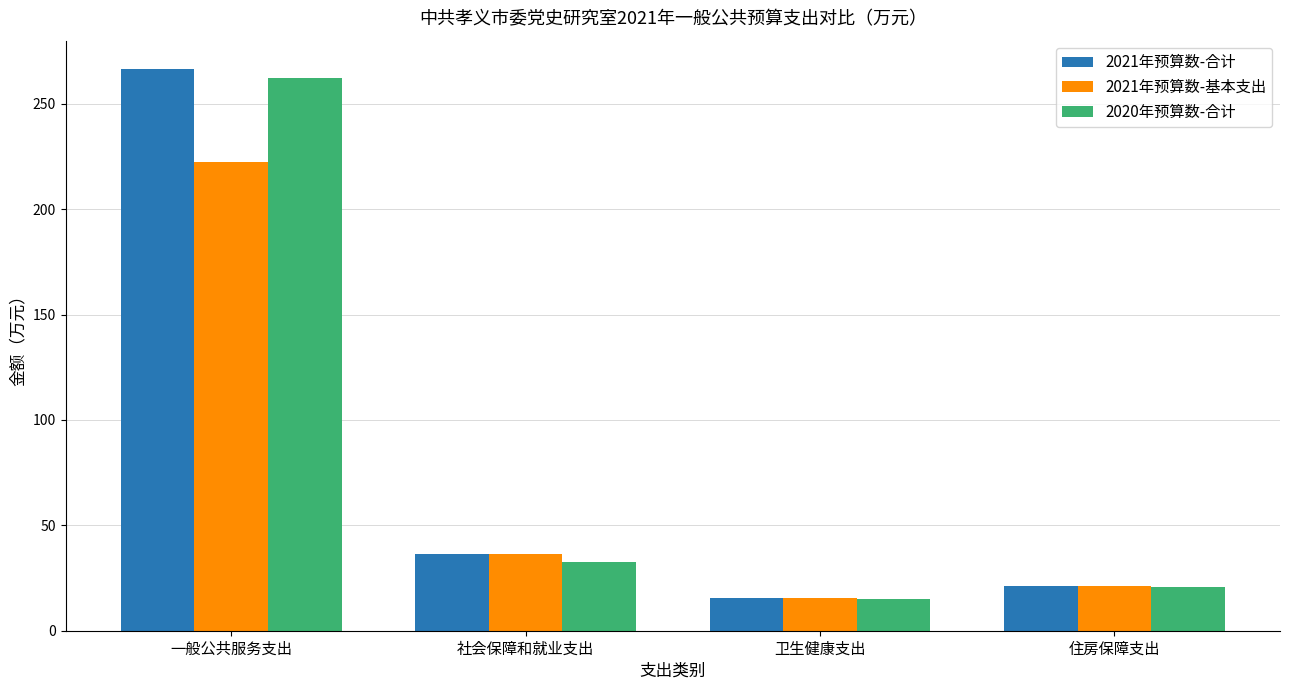

Reading left to right, what are all the values shown in this chart?

2021年预算数-合计: 一般公共服务支出=266.6	社会保障和就业支出=36.4	卫生健康支出=15.4	住房保障支出=21.1
2021年预算数-基本支出: 一般公共服务支出=222.6	社会保障和就业支出=36.4	卫生健康支出=15.4	住房保障支出=21.1
2020年预算数-合计: 一般公共服务支出=262.2	社会保障和就业支出=32.5	卫生健康支出=15.0	住房保障支出=20.6